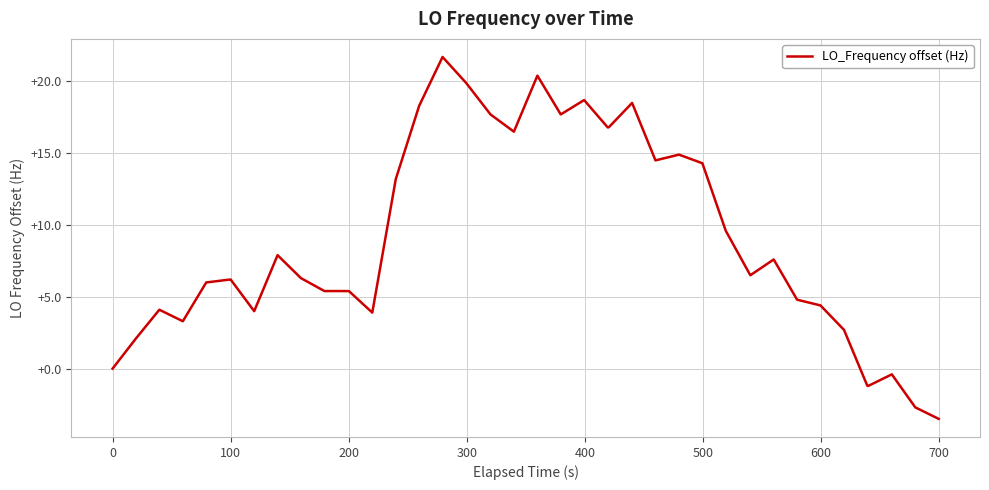

What is the average value?

8.8